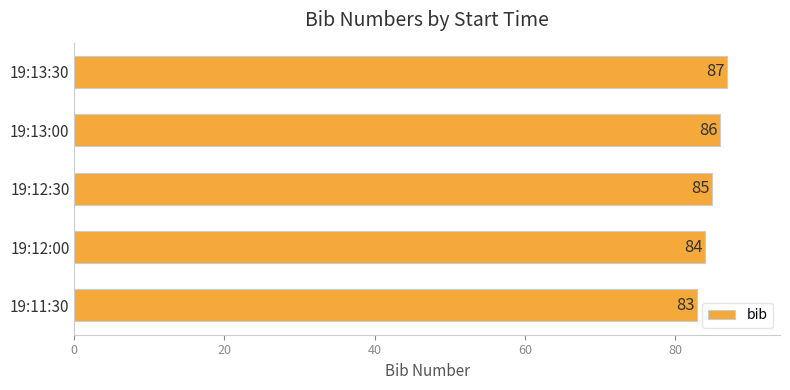

Count the values in the range 84 to 86.

3